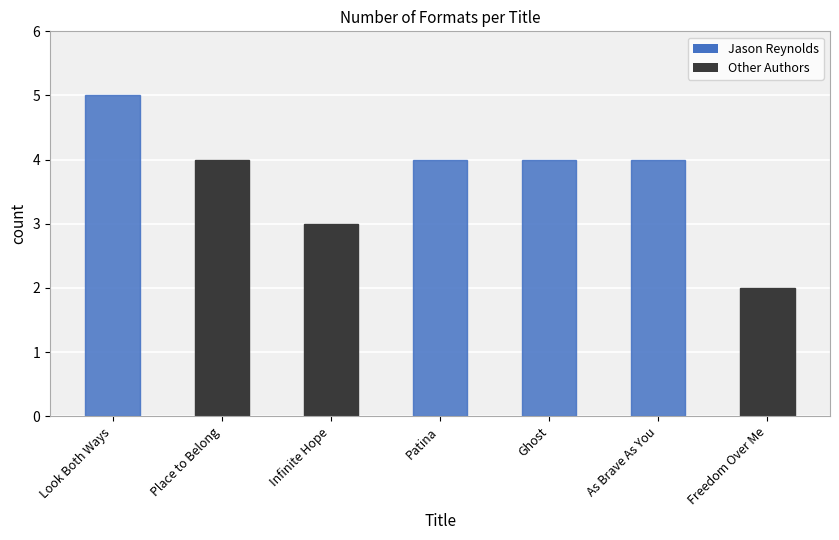

What is the sum of the values at Patina and As Brave As You?

8